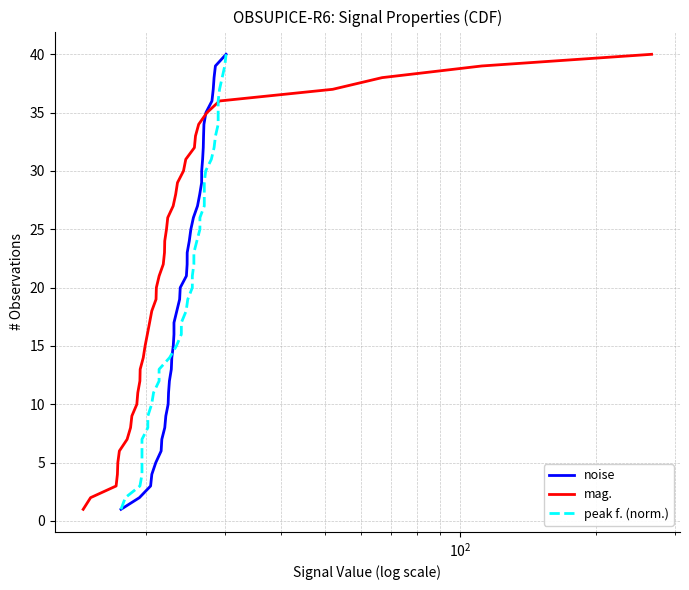

Reading right to left, what are all the values shown in this chart?

noise: 40	39	38	37	36	35	34	33	32	31	30	29	28	27	26	25	24	23	22	21	20	19	18	17	16	15	14	13	12	11	10	9	8	7	6	5	4	3	2	1
mag.: 40	39	38	37	36	35	34	33	32	31	30	29	28	27	26	25	24	23	22	21	20	19	18	17	16	15	14	13	12	11	10	9	8	7	6	5	4	3	2	1
peak f. (norm.): 40	39	38	37	36	35	34	33	32	31	30	29	28	27	26	25	24	23	22	21	20	19	18	17	16	15	14	13	12	11	10	9	8	7	6	5	4	3	2	1